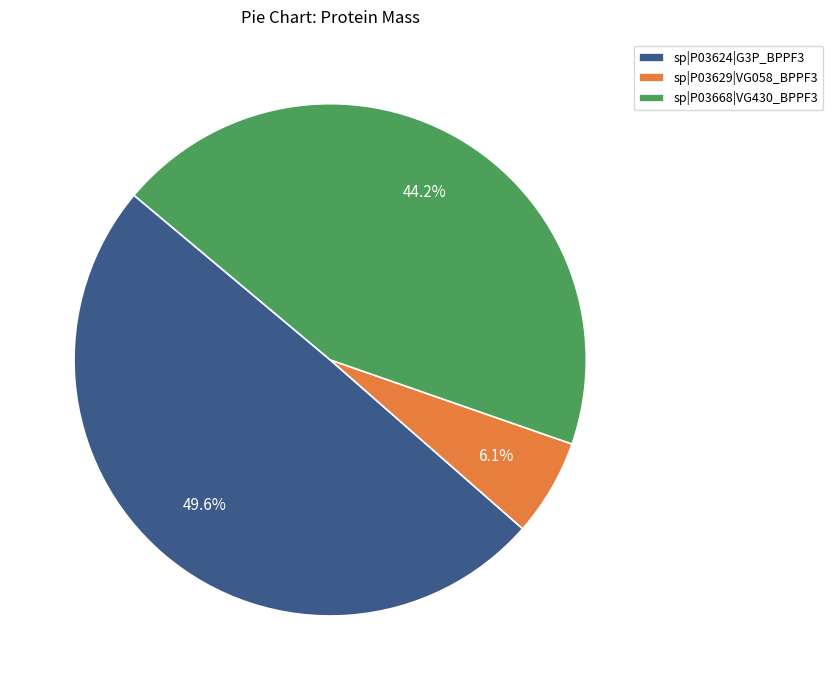

Rank the categories by value from lowest to highest.

sp|P03629|VG058_BPPF3, sp|P03668|VG430_BPPF3, sp|P03624|G3P_BPPF3